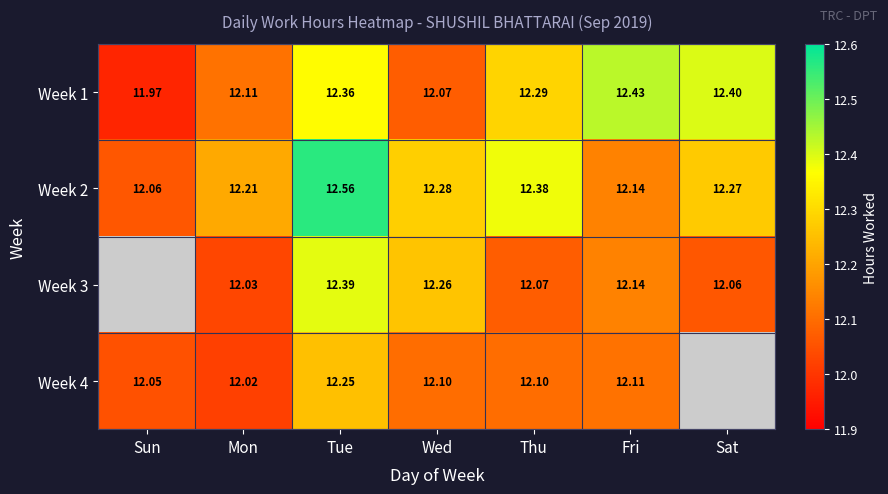

What is the difference between the second highest and second lowest values in the Week 2 series?

0.2